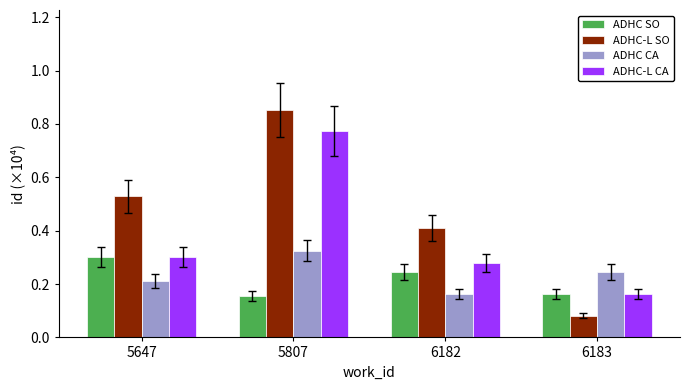

What is the sum of the ADHC-L CA values at 6182 and 5807?

1.1